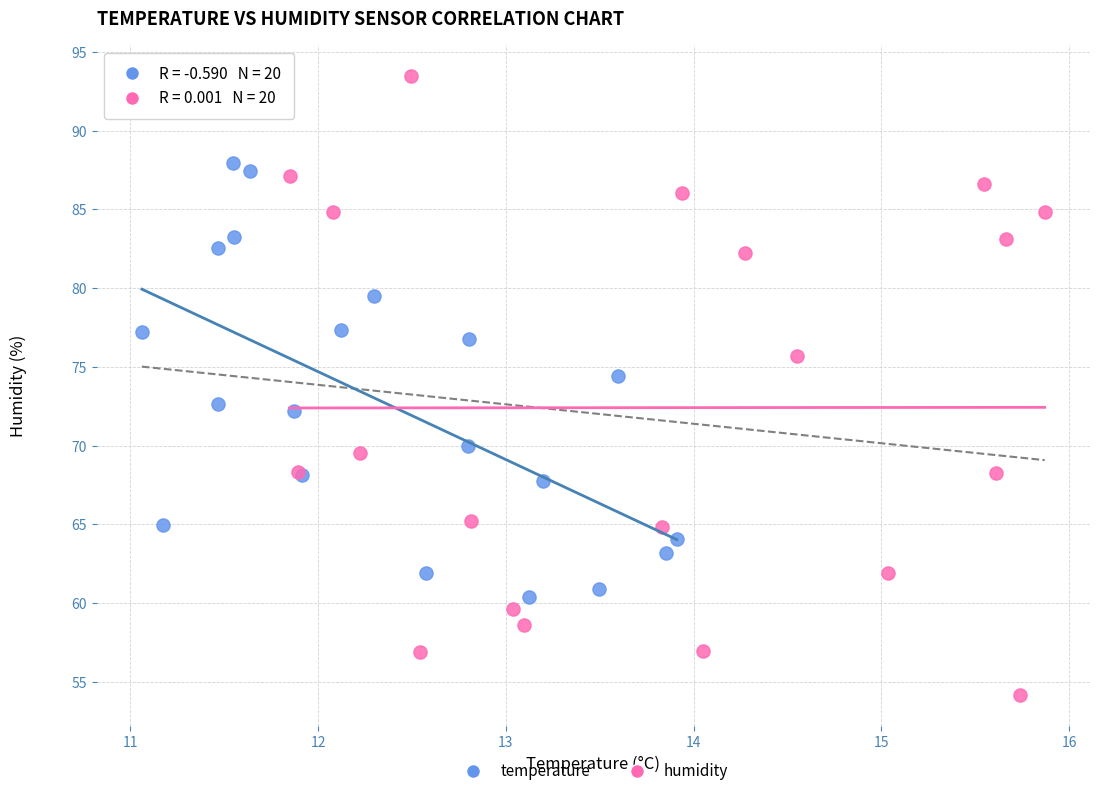

Which series contains the highest Y value?

humidity